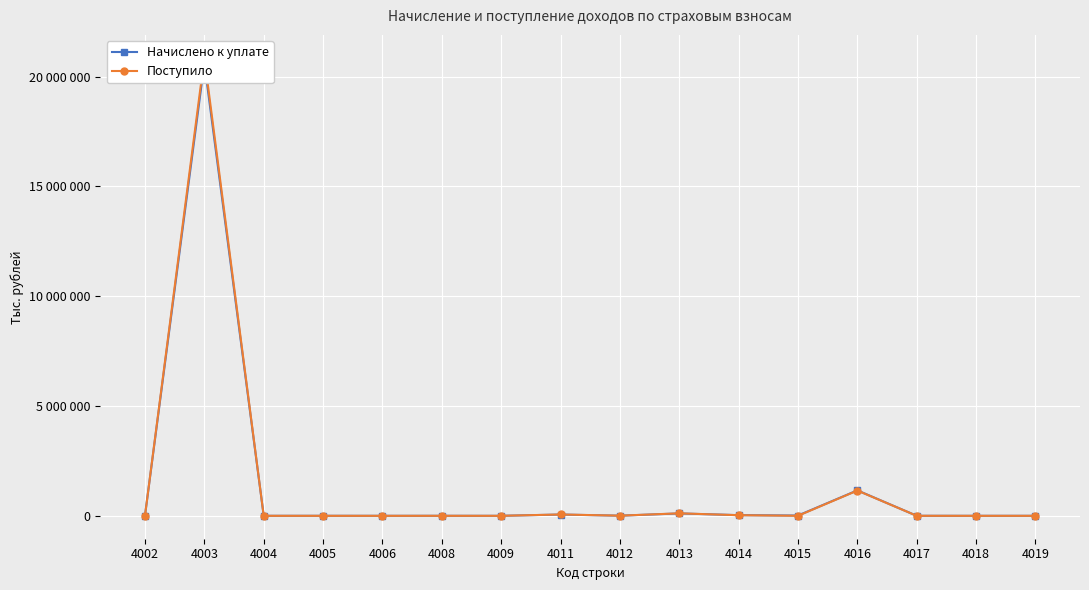

Which has a higher value, 4018 or 4008?

4008